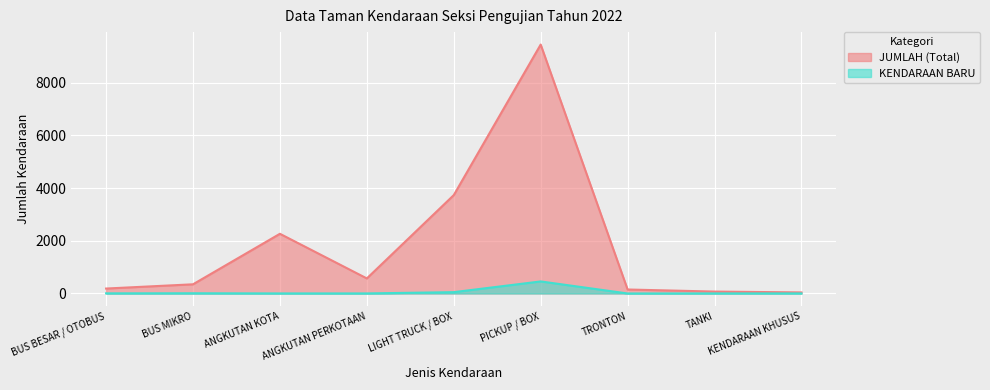

What is the label of the 7th point from the left?

TRONTON